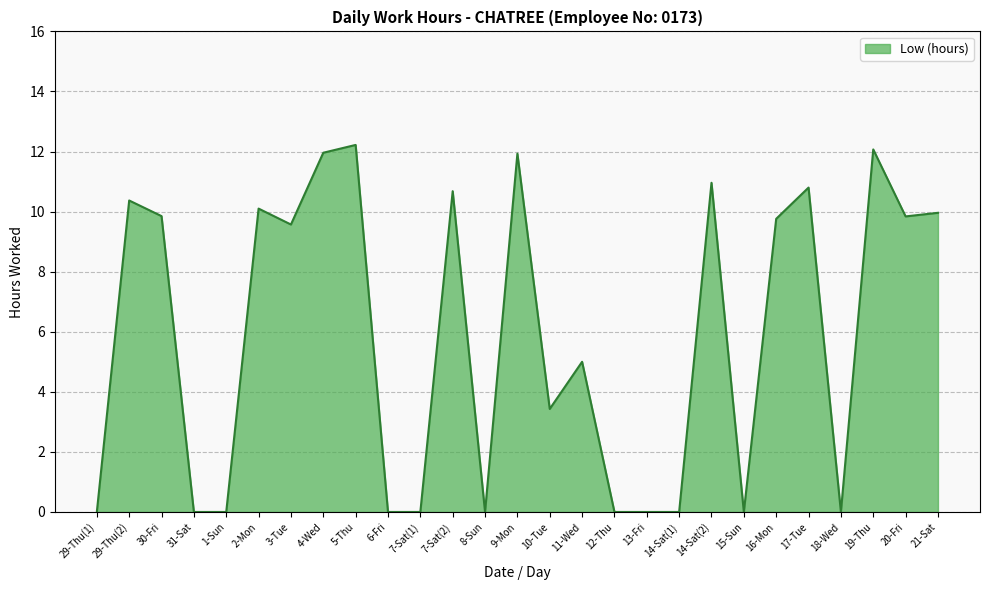

True or false: the data shows 4.2 at 19-Thu.

False